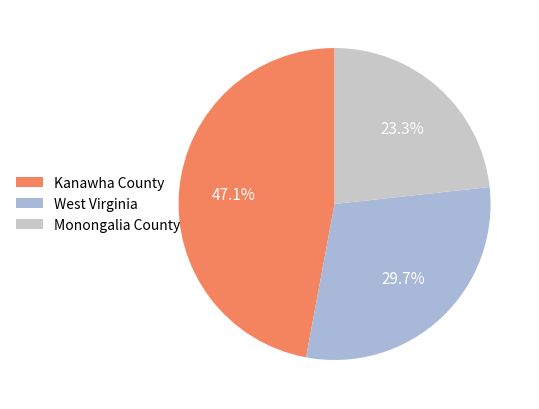

Which slice is the smallest?

Monongalia County